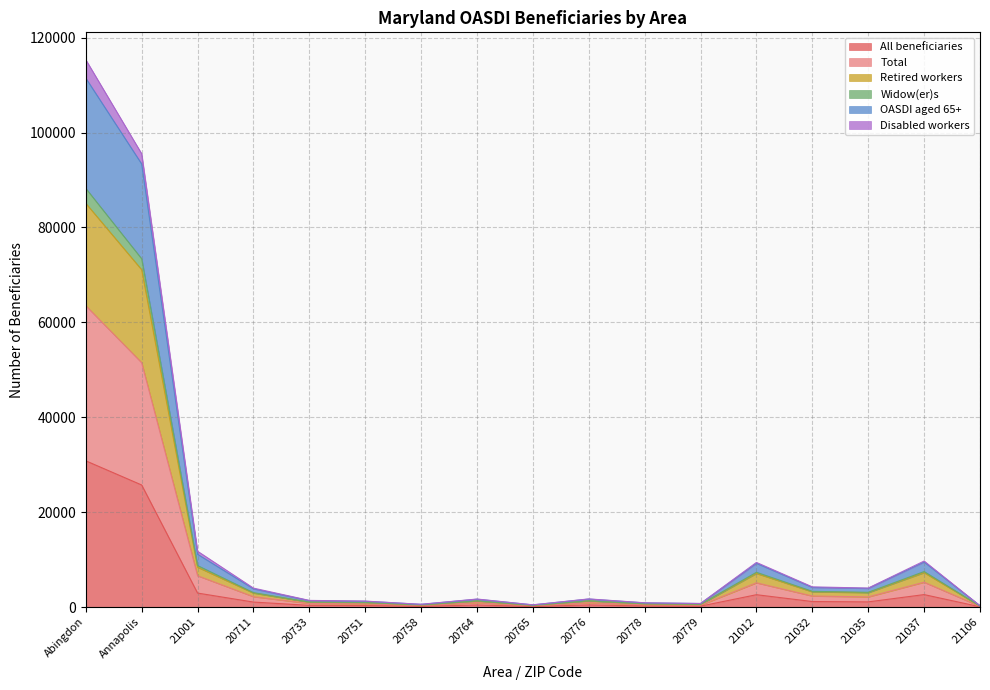

Read the Total value at 20765.

266